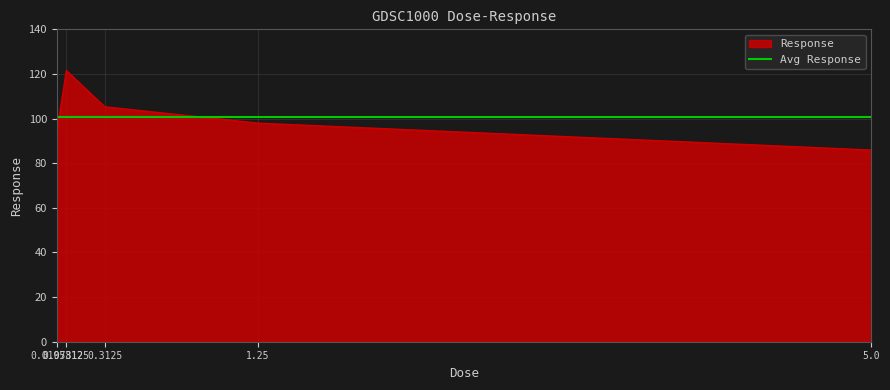

Reading right to left, list all the values displayed in this chart.

5.0=85.9	1.25=98.0	0.3125=105.3	0.078125=121.5	0.0195312=94.0